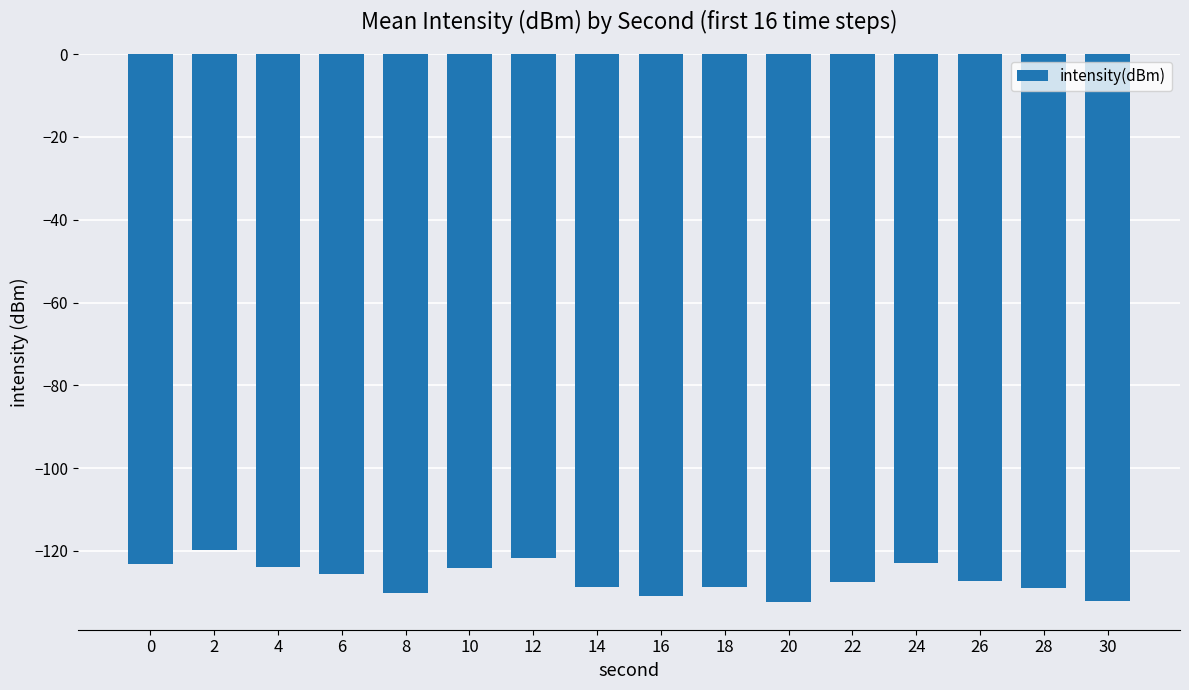

What is the value of the 3rd bar from the left?

-124.0